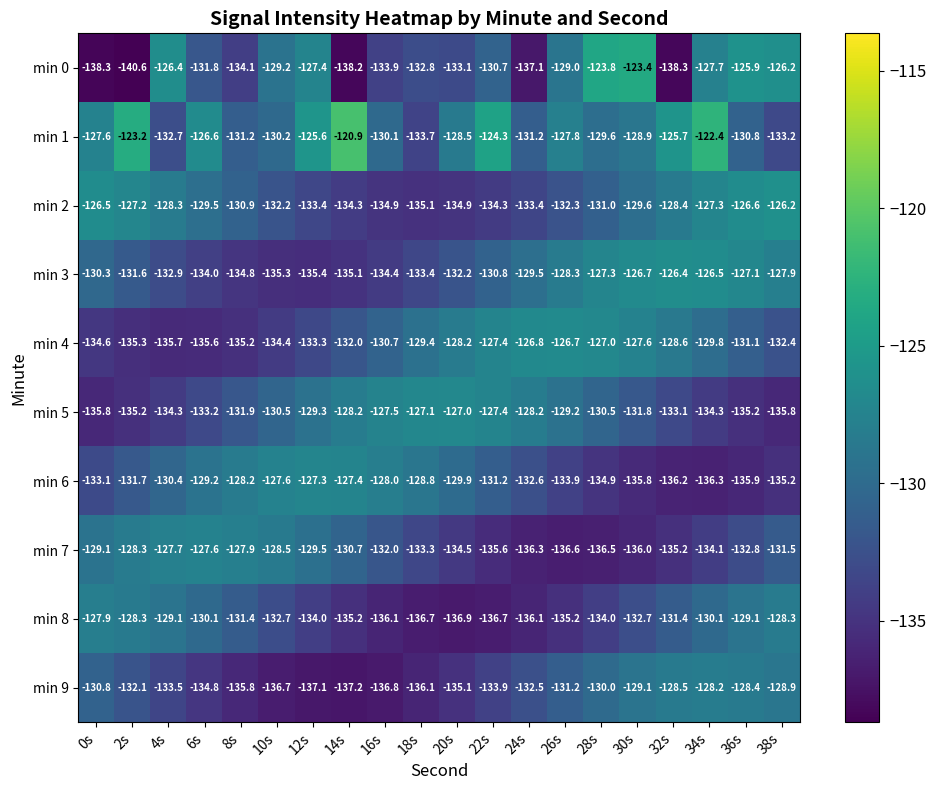

Rank the series at 30s from lowest to highest value.

min 7, min 6, min 8, min 5, min 2, min 9, min 1, min 4, min 3, min 0